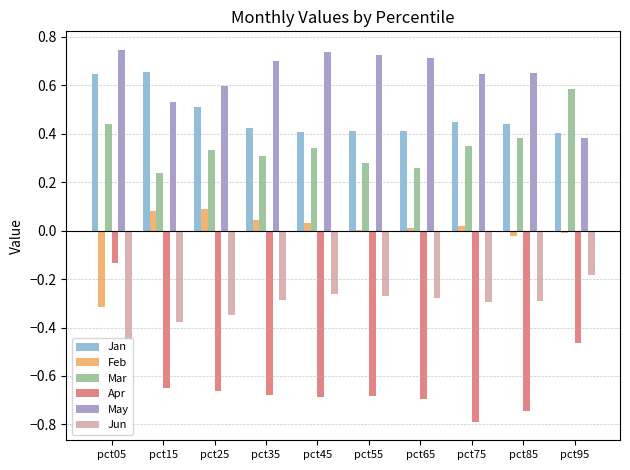

Is it true that Jan equals 0.5 at pct25?

True